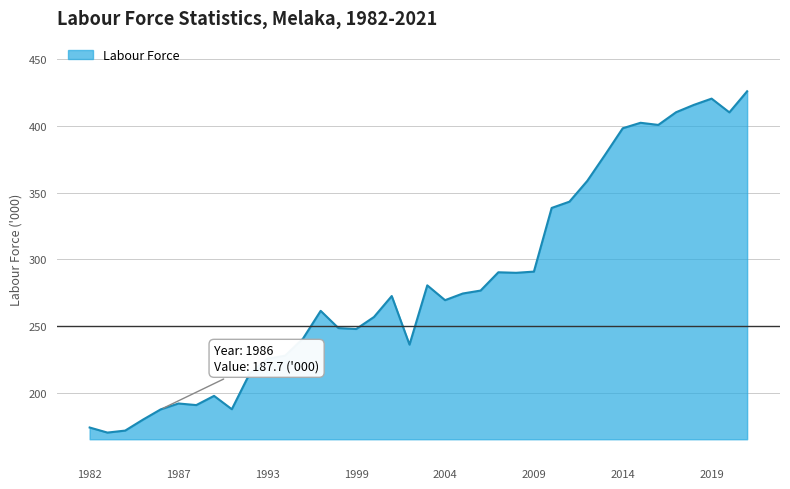

What is the maximum value shown in the chart?

426.0